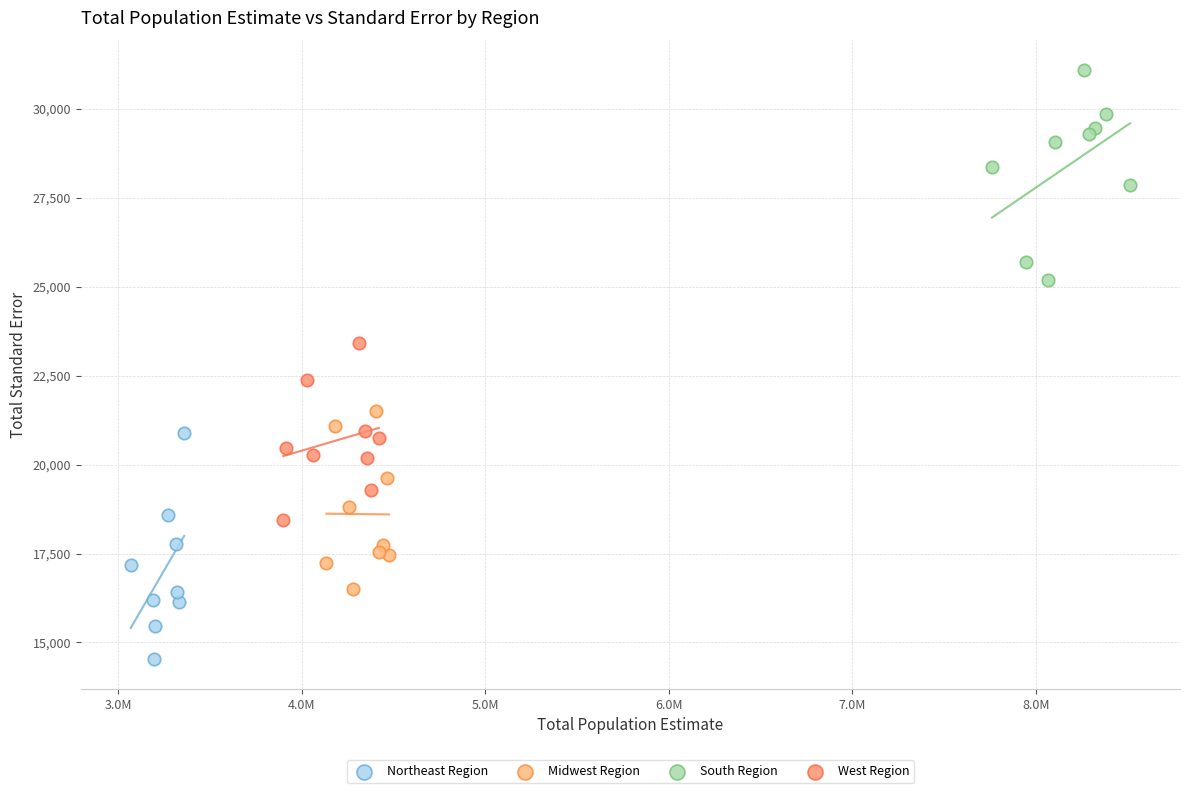

Which series reaches the maximum Y coordinate?

South Region